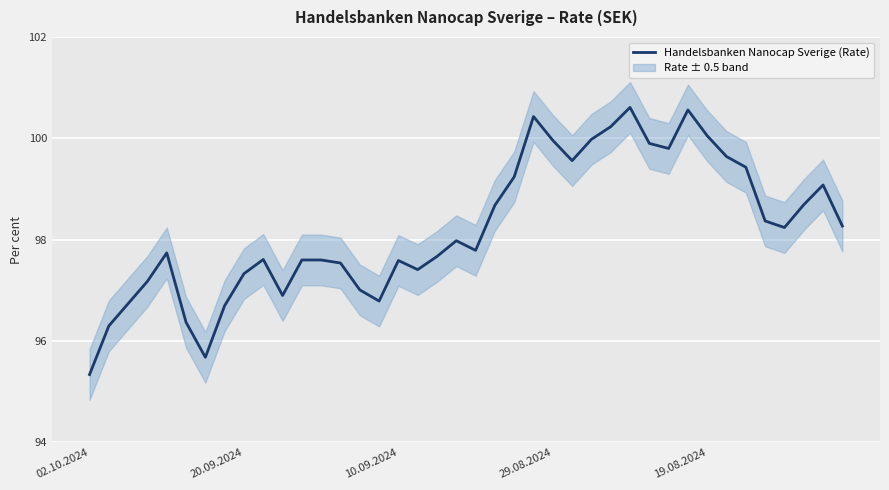

At which label does Handelsbanken Nanocap Sverige (Rate) reach its minimum?

02.10.2024